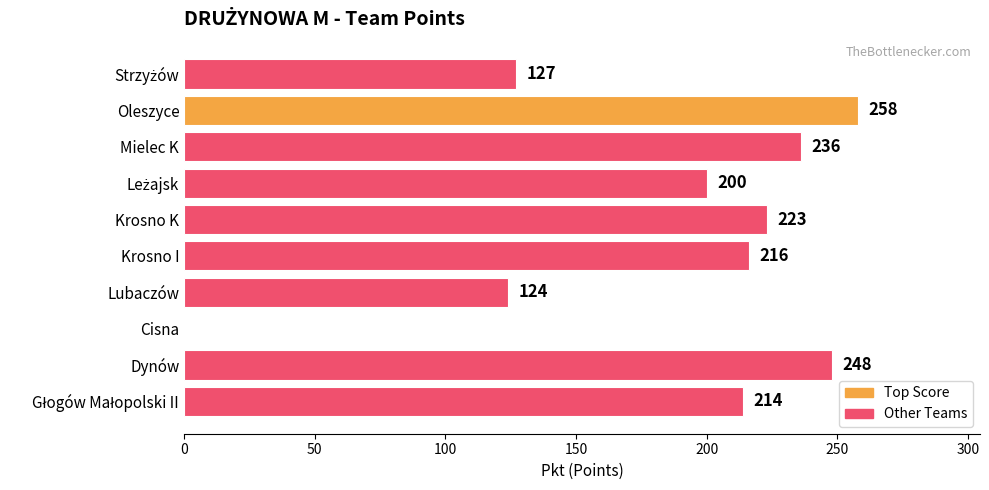

What is the average value?

185